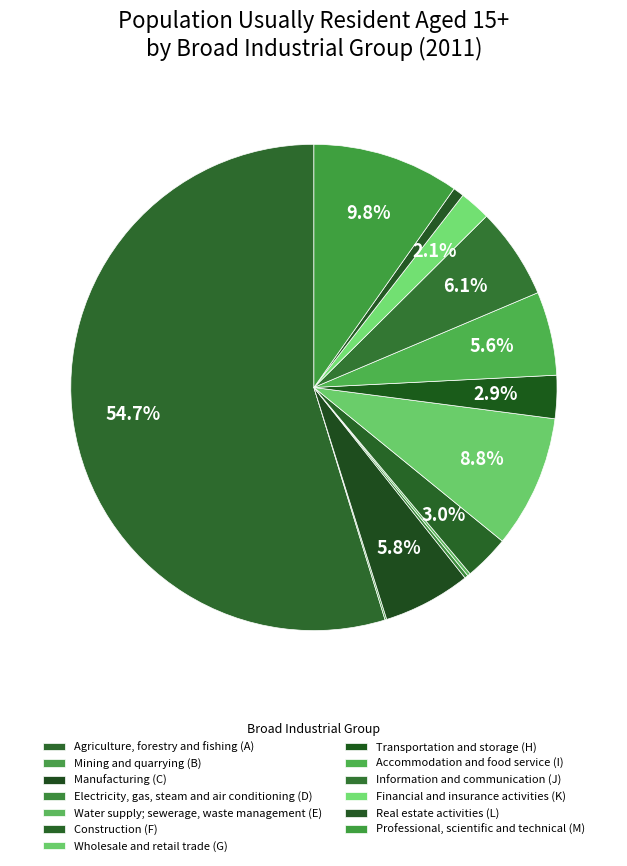

Rank the categories by value from highest to lowest.

Agriculture, forestry and fishing (A), Professional, scientific and technical (M), Wholesale and retail trade (G), Information and communication (J), Manufacturing (C), Accommodation and food service (I), Construction (F), Transportation and storage (H), Financial and insurance activities (K), Real estate activities (L), Electricity, gas, steam and air conditioning (D), Water supply; sewerage, waste management (E), Mining and quarrying (B)